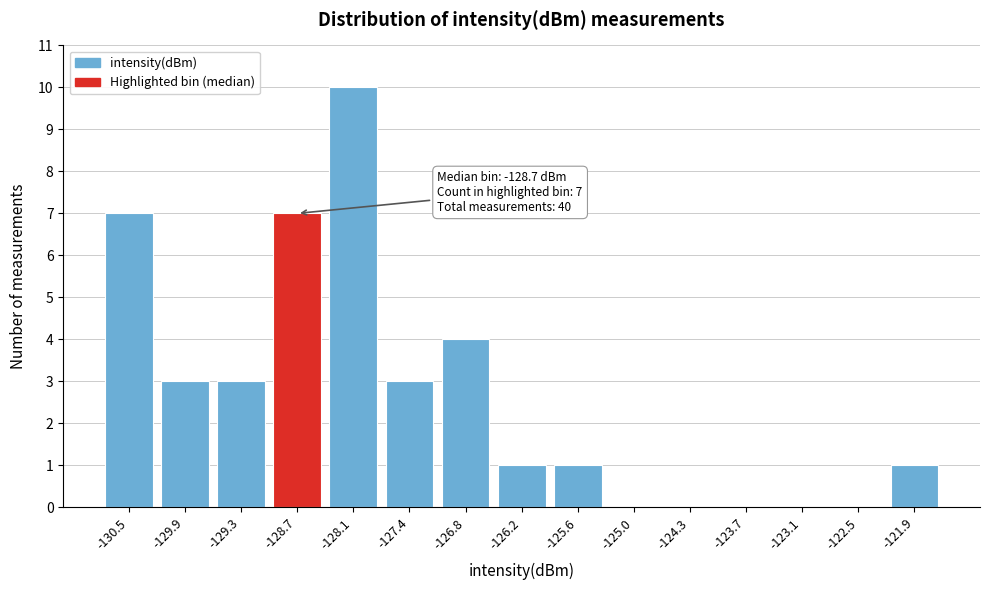

Reading right to left, extract all data points from this chart.

-121.9=1	-122.5=0	-123.1=0	-123.7=0	-124.3=0	-125.0=0	-125.6=1	-126.2=1	-126.8=4	-127.4=3	-128.1=10	-128.7=7	-129.3=3	-129.9=3	-130.5=7